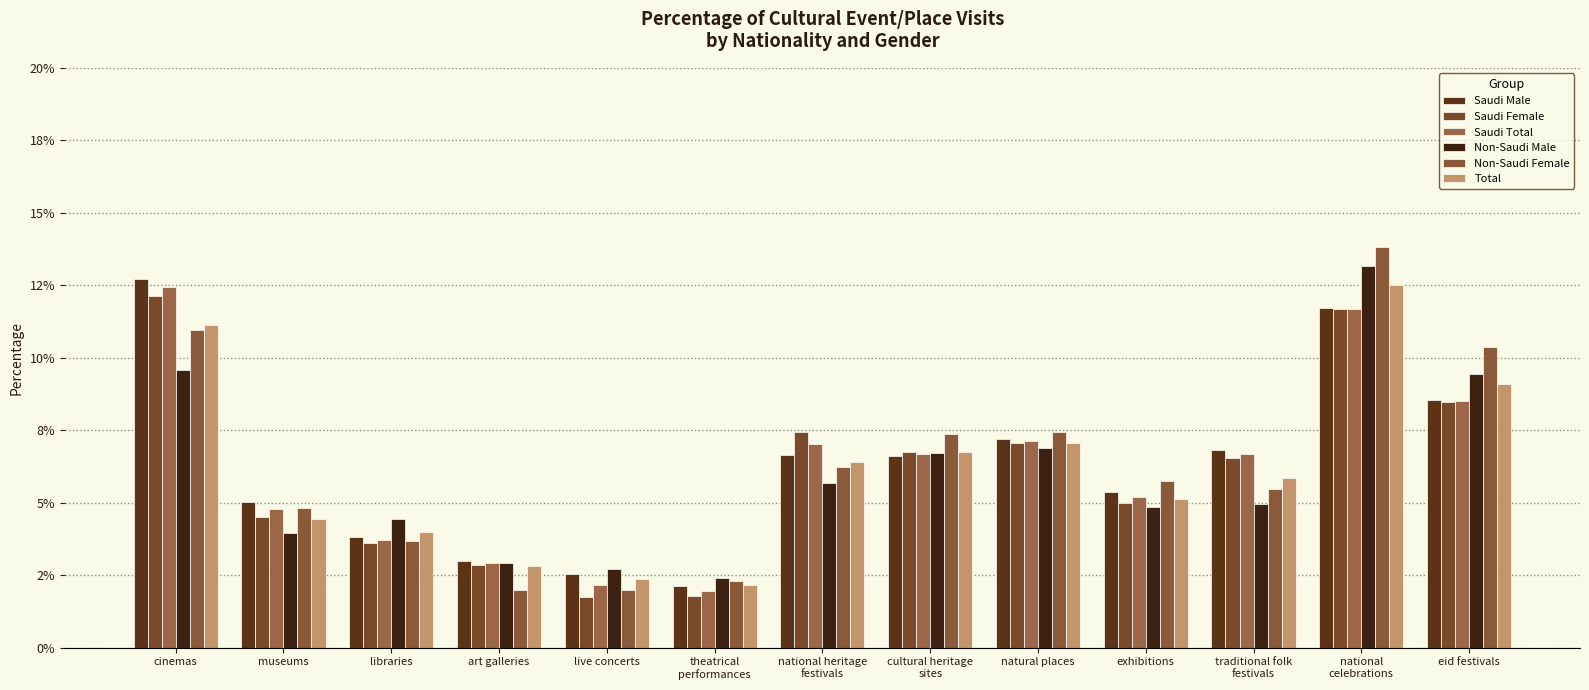

How many Saudi Male values are between 0 and 1?

13